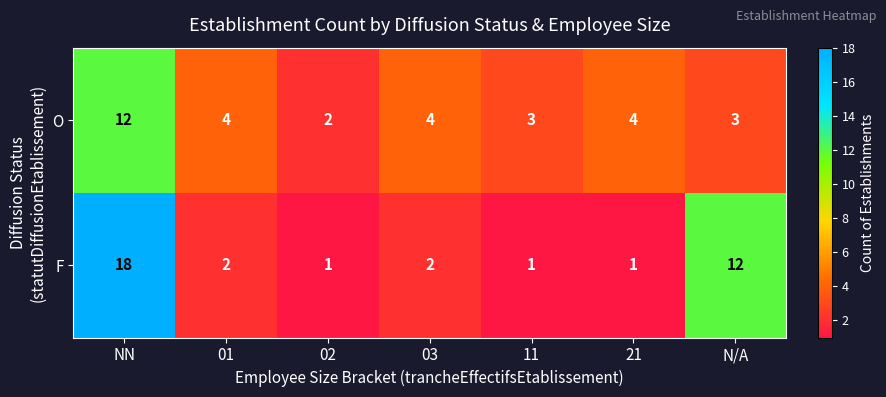

What is the maximum value for O?

12